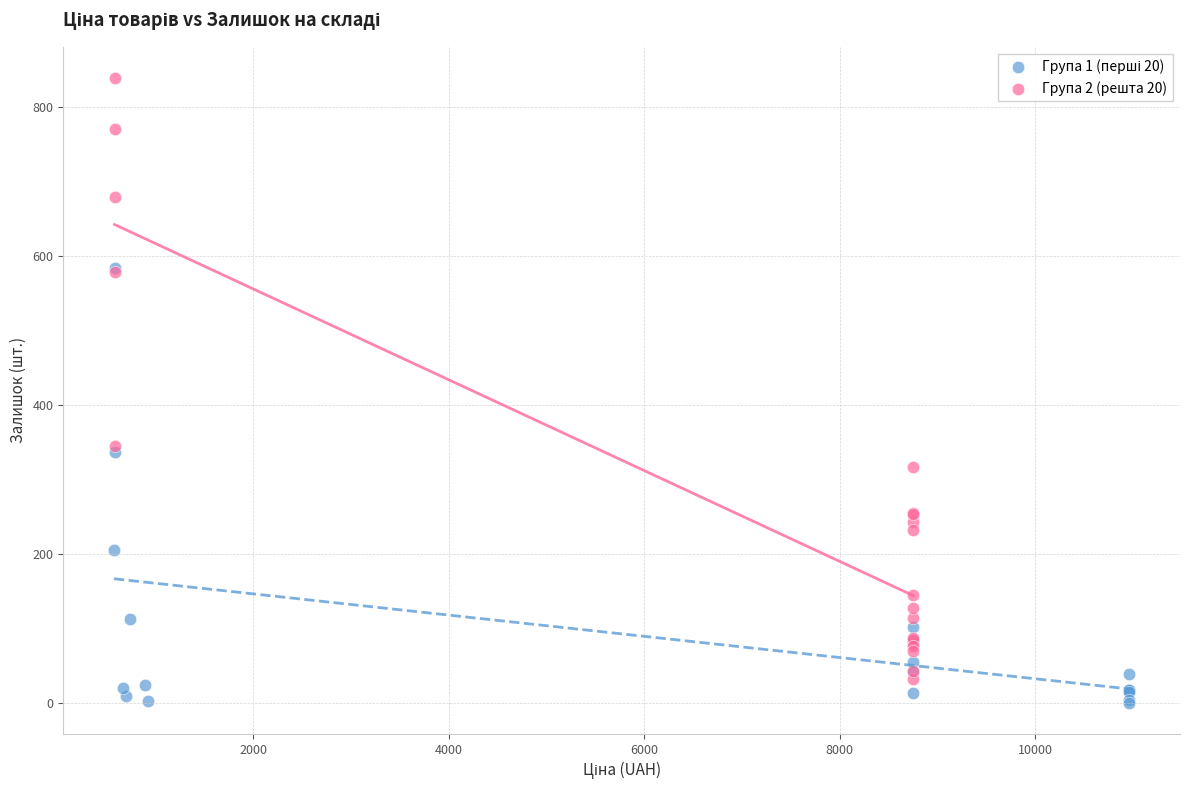

Which series has the widest spread of Y values?

Група 2 (решта 20)